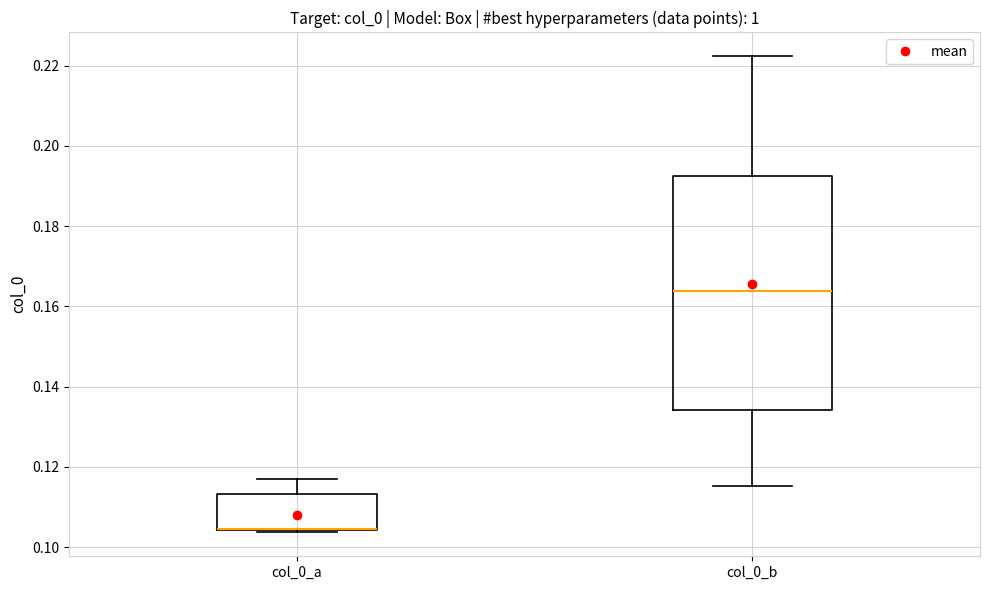

Reading left to right, transcribe this box plot: for each box, give where its median line is, the range the box spans, and where its two whiskers end, as read against the y-axis. The values are not printed on the chart, so give them approximately, as read against the axis.

col_0_a: median 0.104 (drawn on the box's lower edge), box 0.104 to 0.114, whiskers 0.104 (just below the box's lower edge) to 0.118
col_0_b: median 0.164, box 0.134 to 0.192, whiskers 0.116 to 0.222